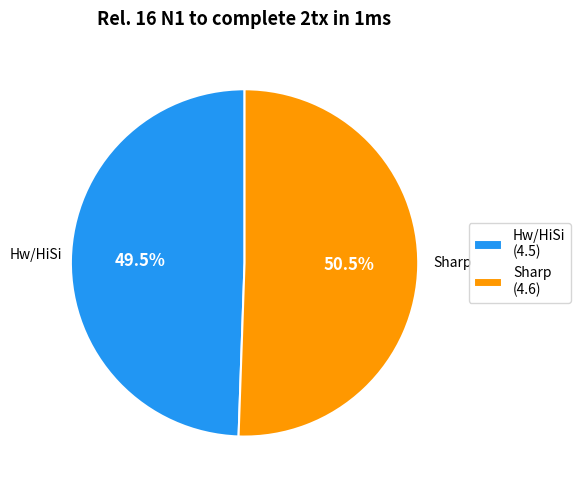

How many segments does this pie chart have?

2